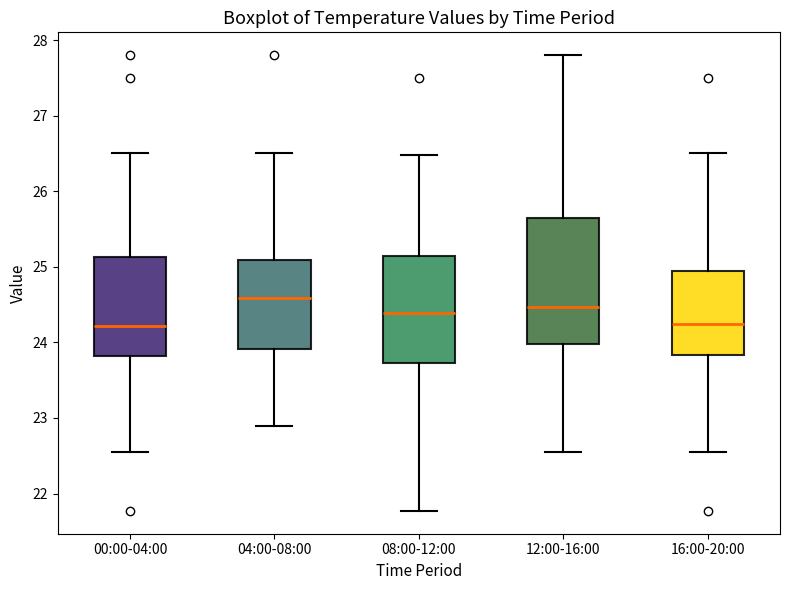

Reading left to right, transcribe this box plot: for each box, give where its median line is, the range the box spans, and where its two whiskers end, as read against the y-axis. The values are not printed on the chart, so give them approximately, as read against the axis.

00:00-04:00: median 24.2, box 23.8 to 25.1, whiskers 22.6 to 26.5
04:00-08:00: median 24.6, box 23.9 to 25.1, whiskers 22.9 to 26.5
08:00-12:00: median 24.4, box 23.7 to 25.1, whiskers 21.8 to 26.5
12:00-16:00: median 24.5, box 24.0 to 25.7, whiskers 22.6 to 27.8
16:00-20:00: median 24.2, box 23.8 to 24.9, whiskers 22.6 to 26.5